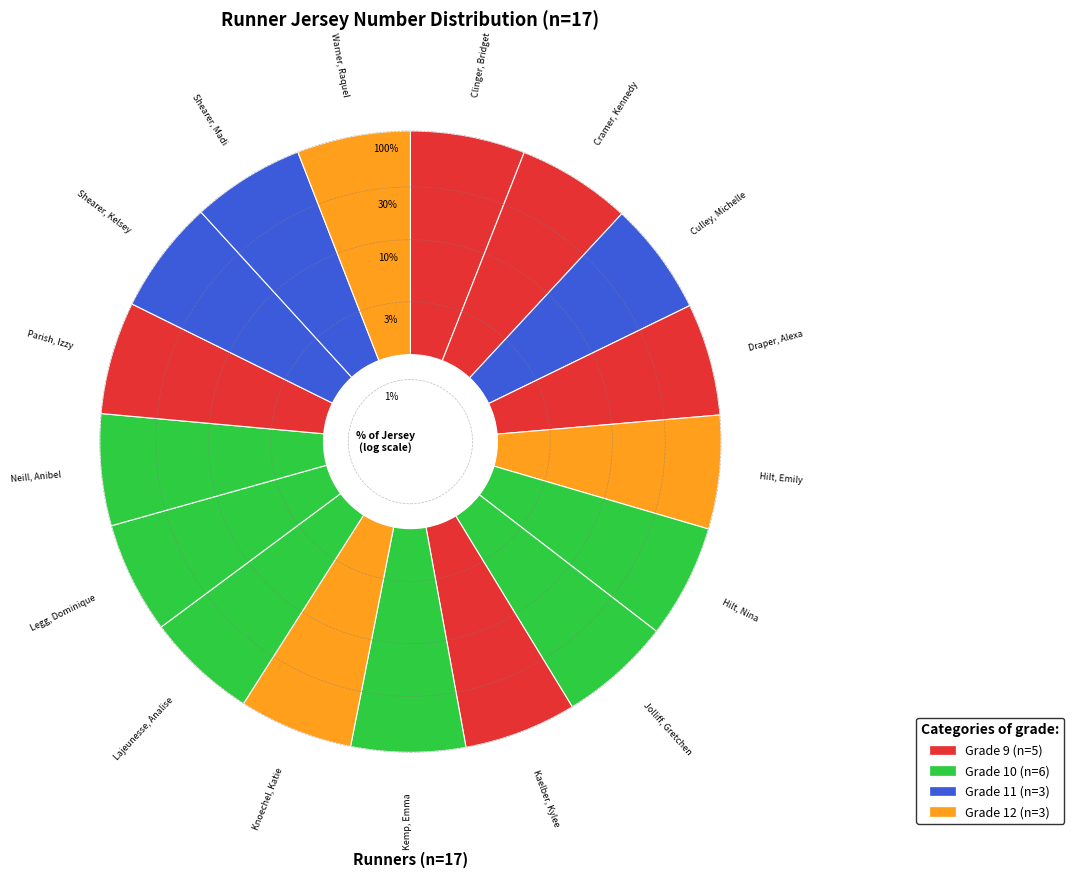

Which has a higher value, Culley, Michelle or Neill, Anibel?

Culley, Michelle